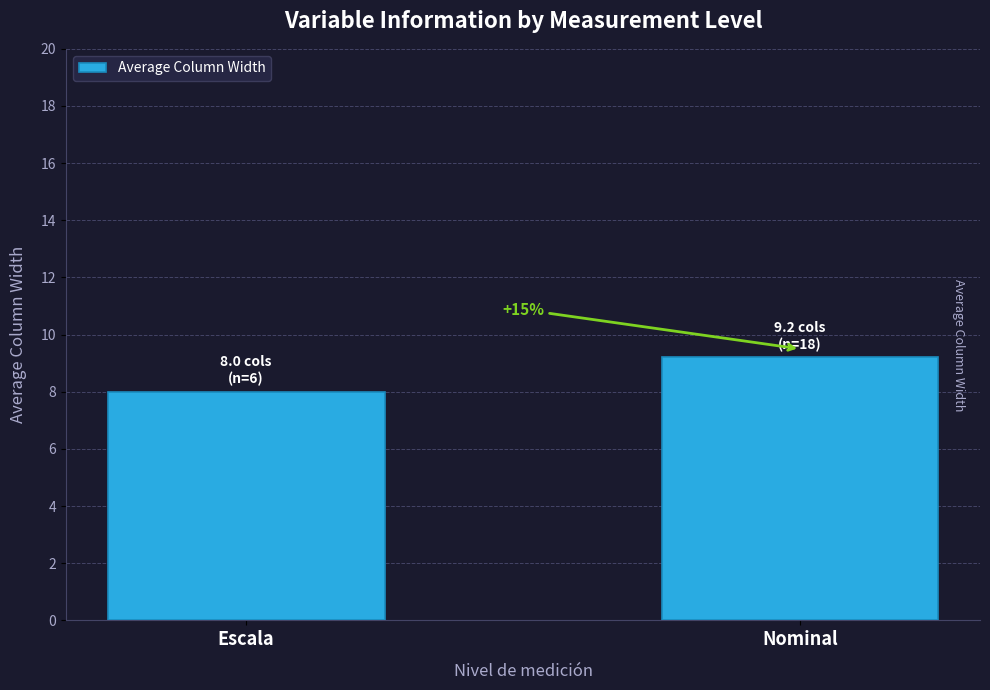

Reading left to right, what are all the values shown in this chart?

Escala=8.0	Nominal=9.2